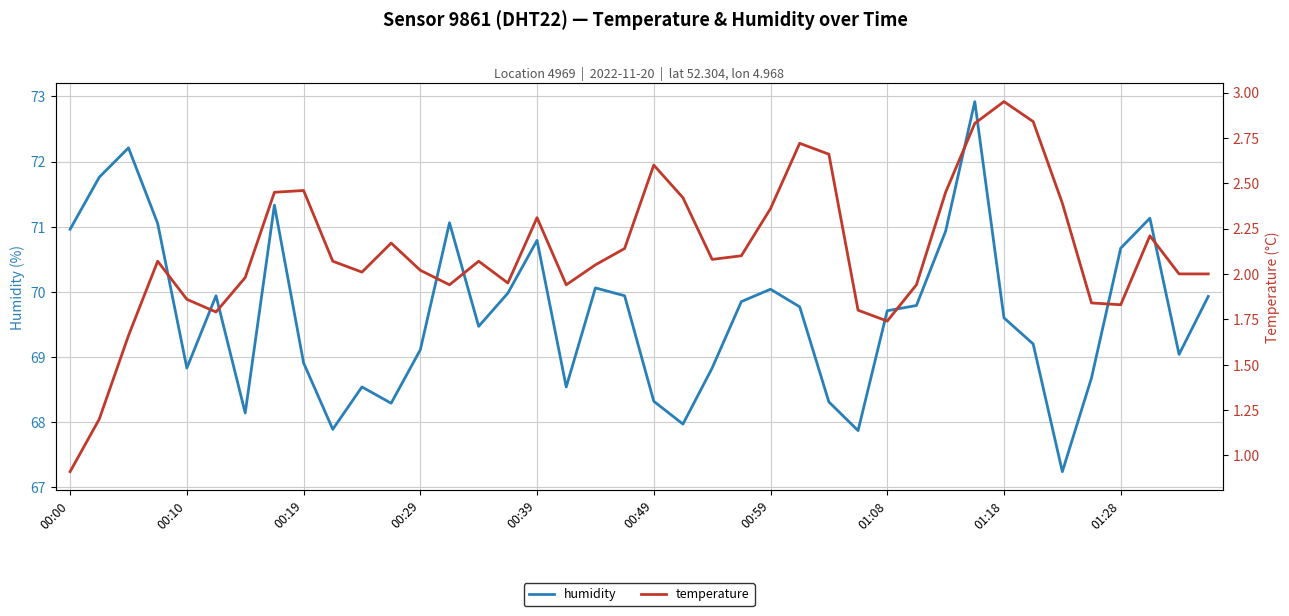

What is the spread (max minus min) of values at 35?

66.8